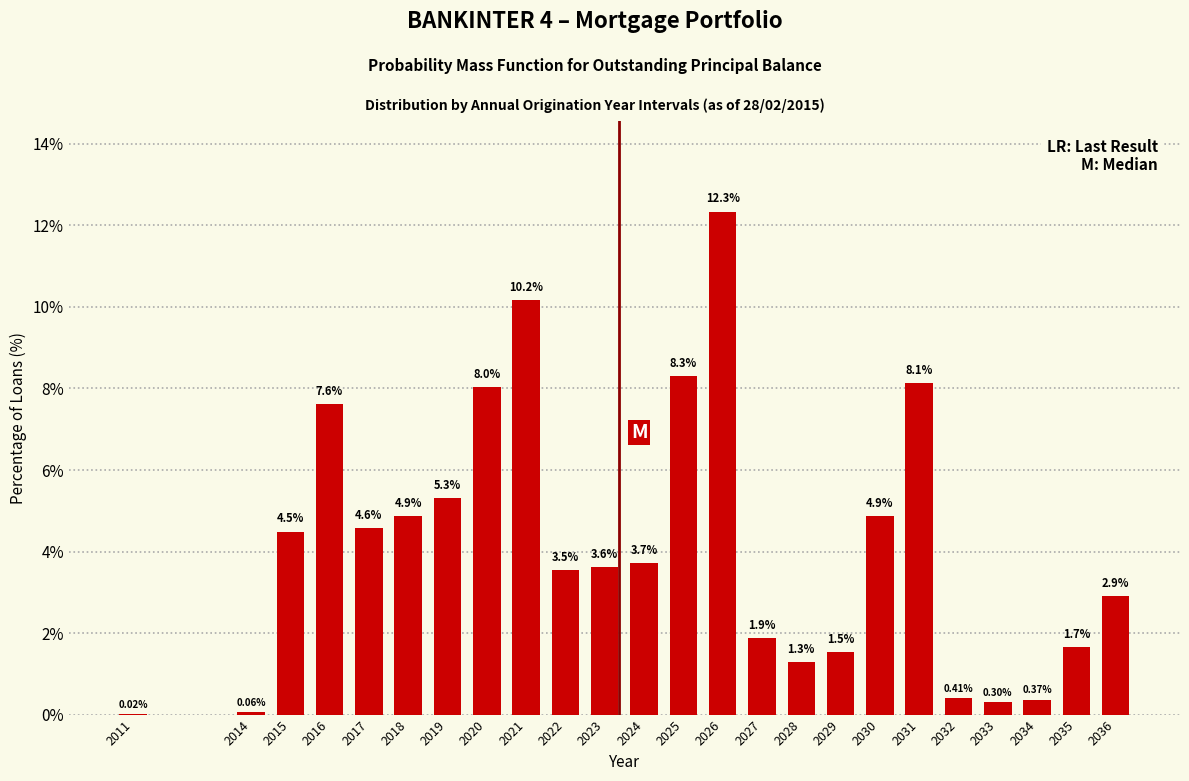

What is the sum of all values?

100.0